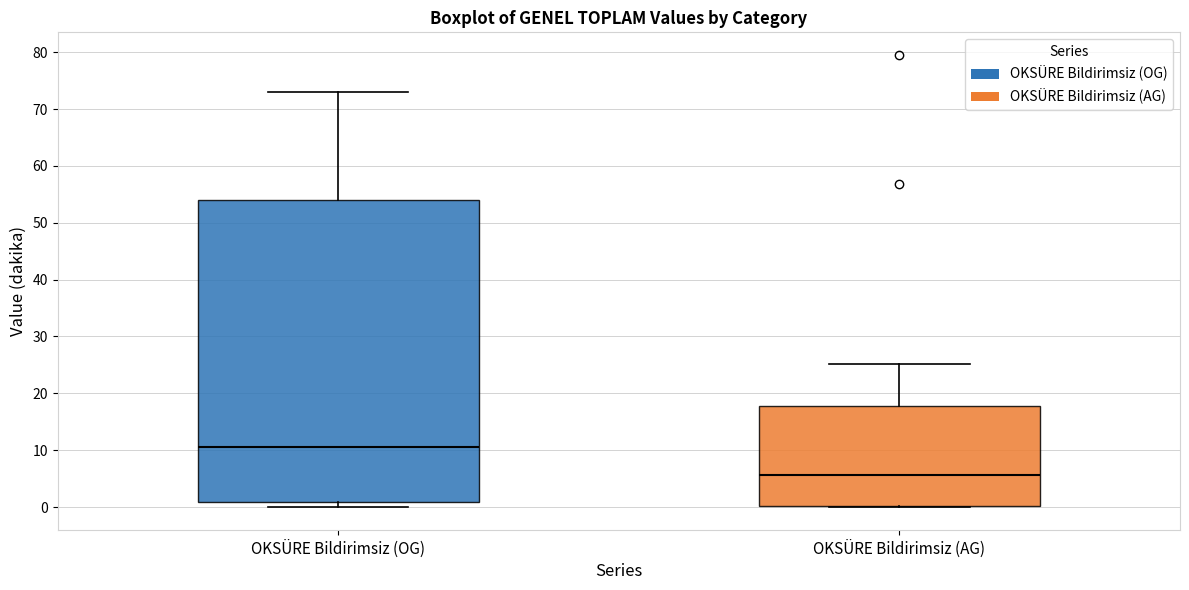

Where is the upper edge of the box for OKSÜRE Bildirimsiz (OG) on the y-axis? The values are not printed on the chart, so give them approximately, as read against the axis.

54